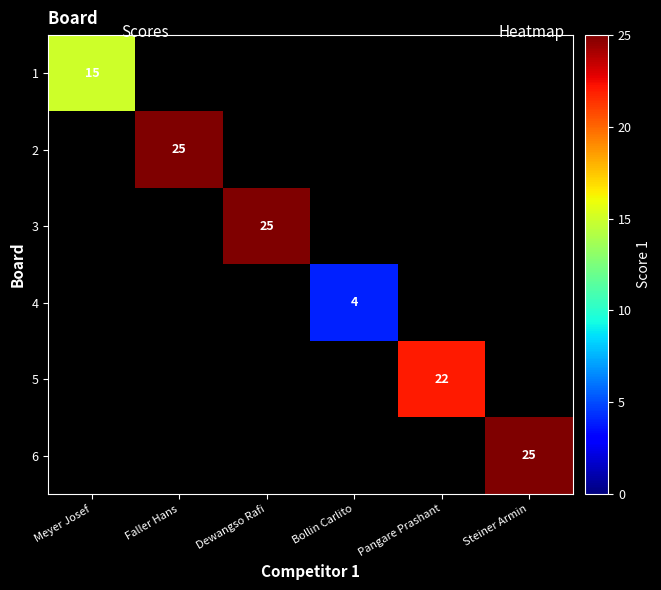

The value of 6 at Steiner Armin is 25. True or false?

True